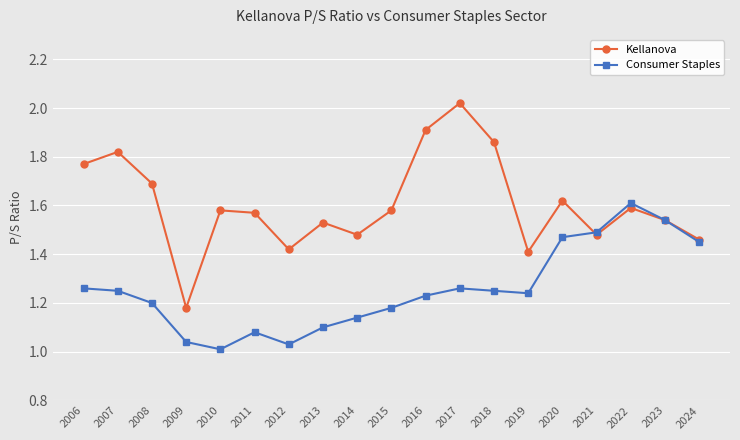

Which series has the largest total across all categories?

Kellanova